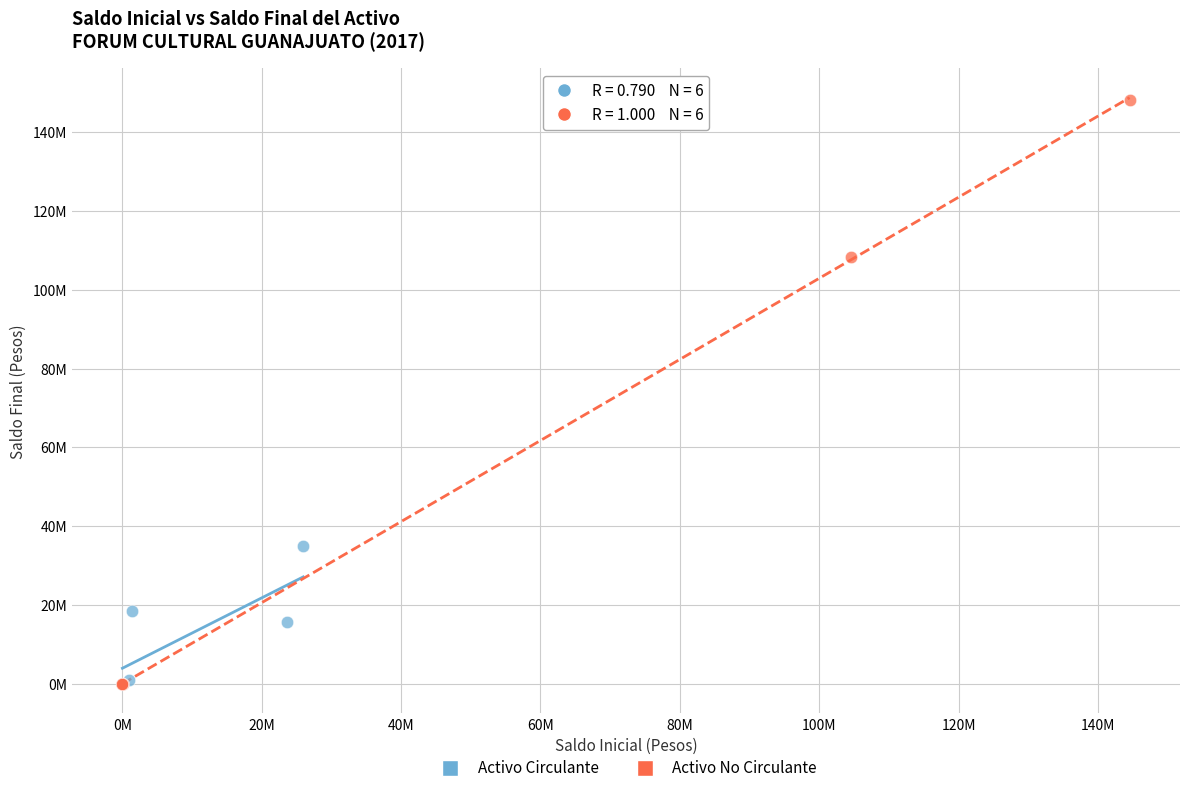

Which series has the widest spread of Y values?

Activo No Circulante